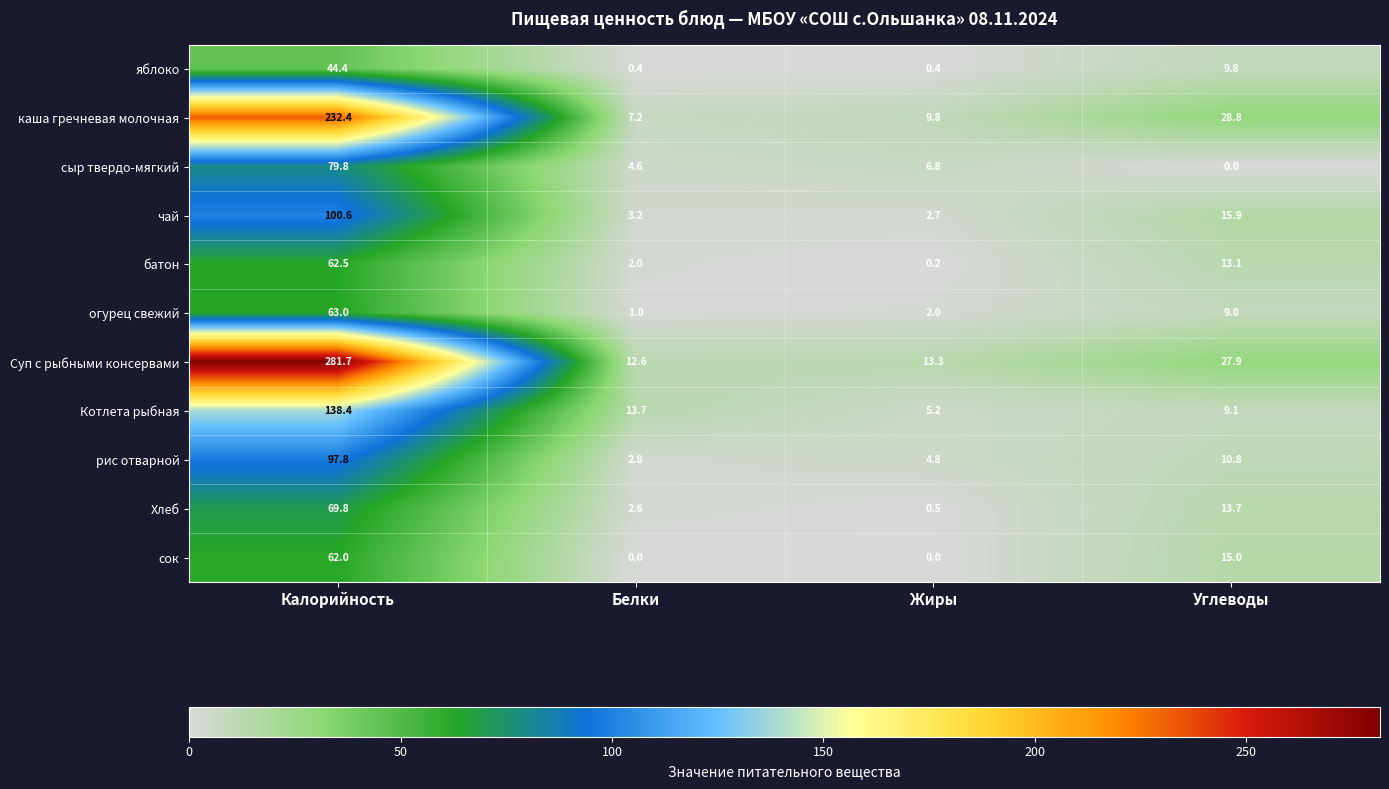

What is the maximum value shown in the chart?

281.7